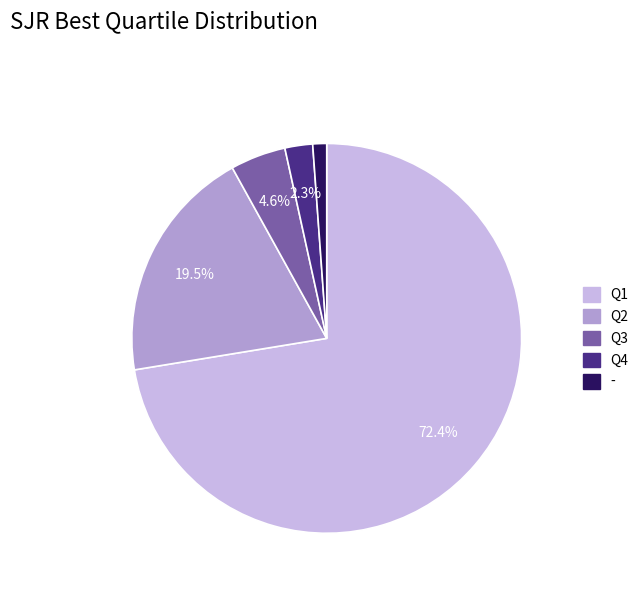

To the nearest percent, what percentage of the pie is Q4?

2%